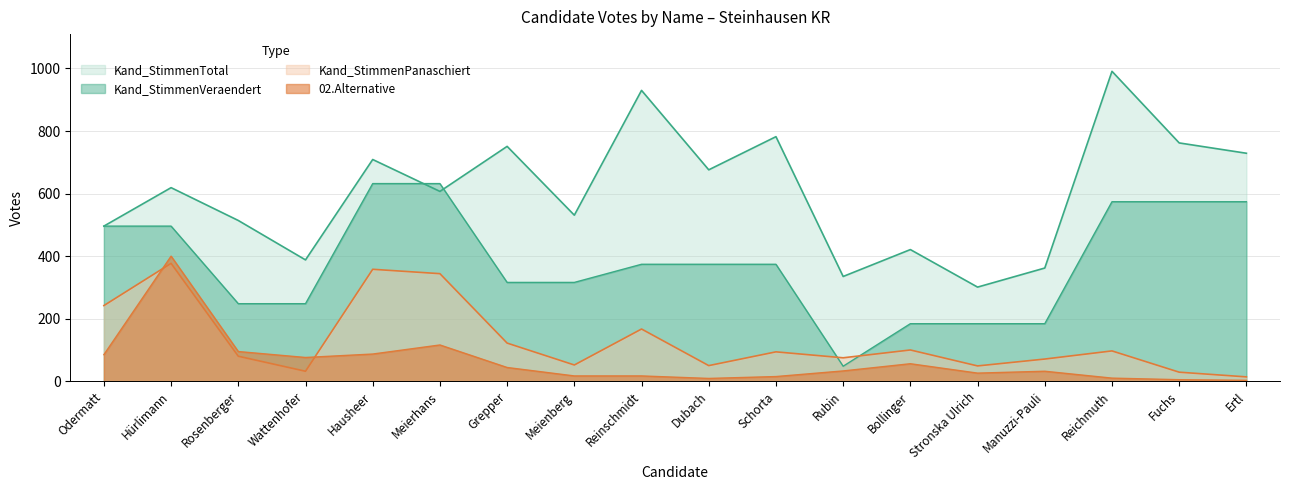

Which category has the highest value across all series?

Reichmuth